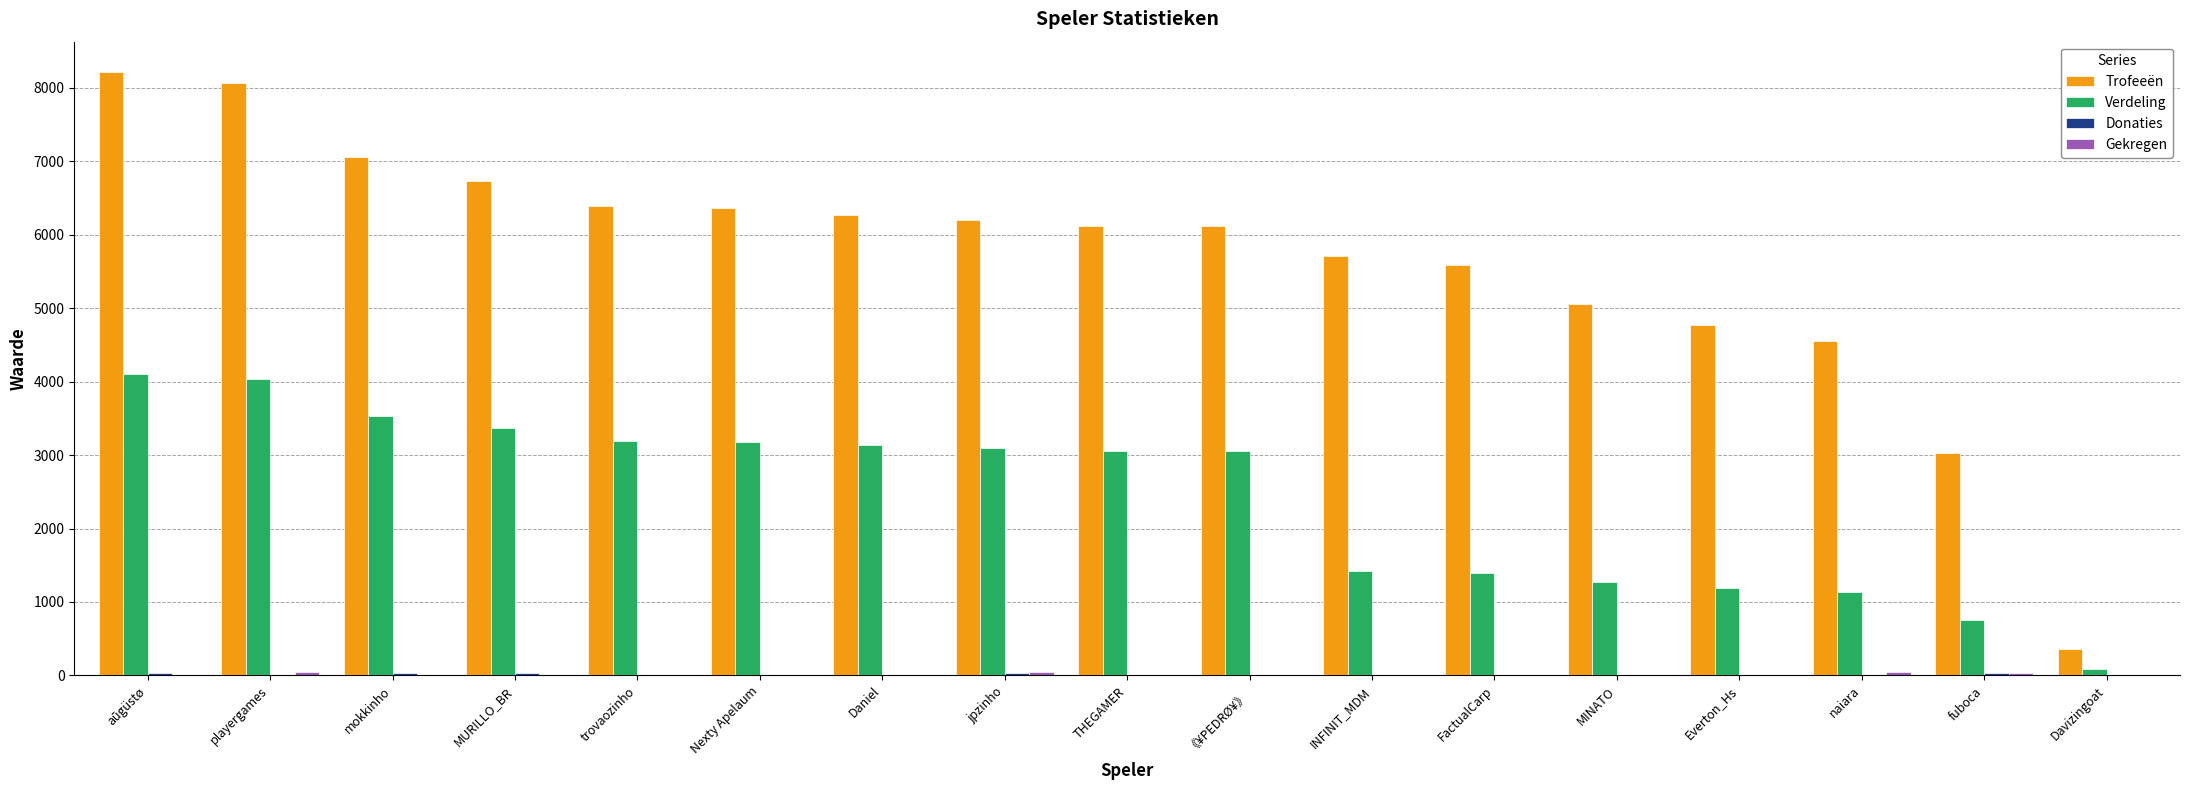

Between MURILLO_BR and FactualCarp, which series saw the biggest shift?

Verdeling